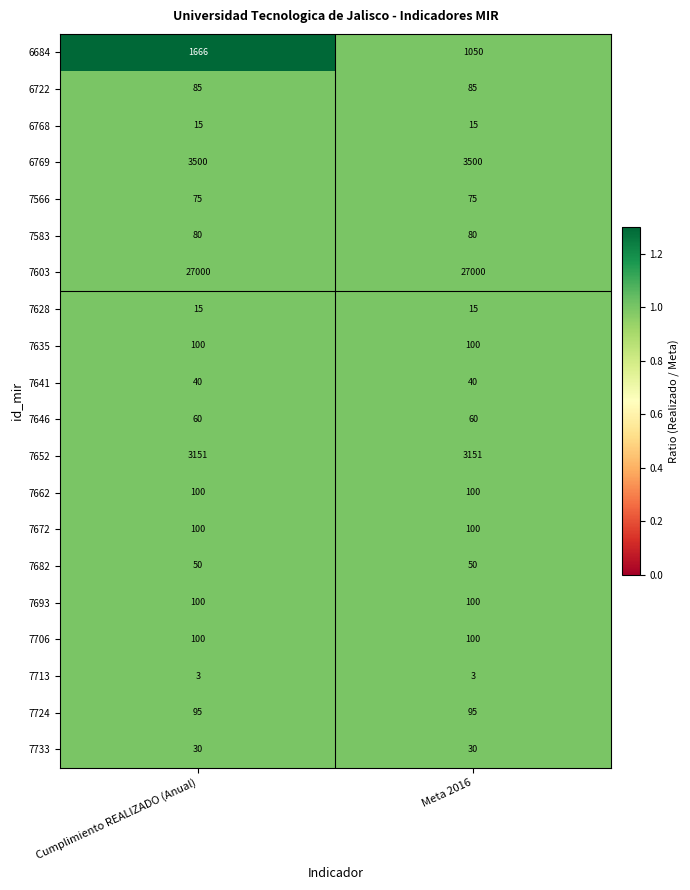

What is the minimum value shown in the chart?

3